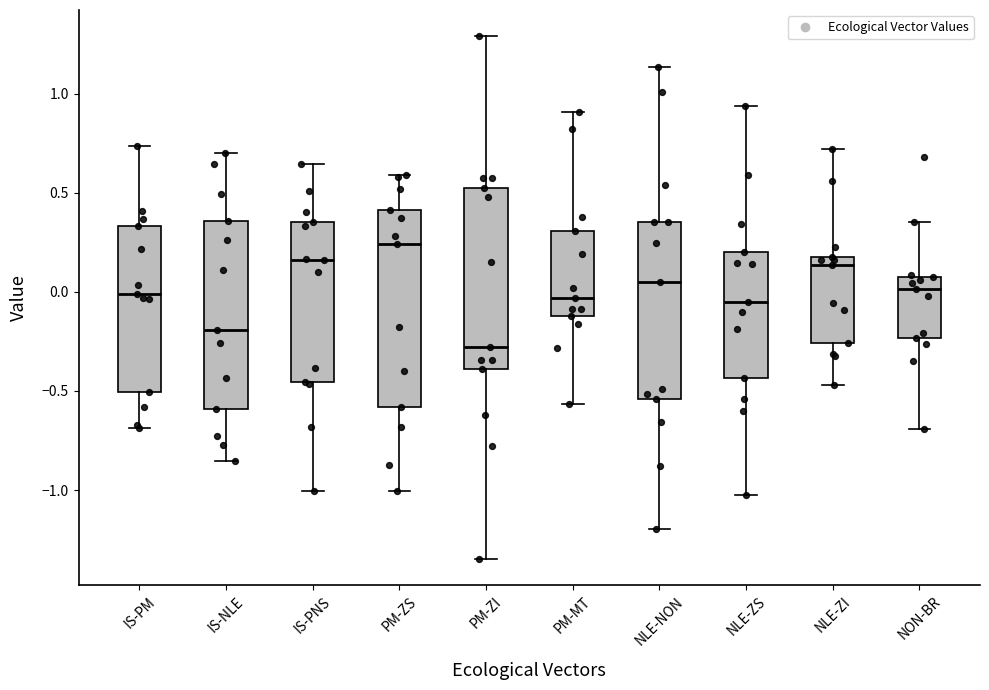

Reading left to right, read every box against the y-axis: the position of its median line, the range the box covers, and the ends of its whiskers. The values are not printed on the chart, so give them approximately, as read against the axis.

IS-PM: median 0.00, box -0.50 to 0.35, whiskers -0.70 to 0.75
IS-NLE: median -0.20, box -0.60 to 0.35, whiskers -0.85 to 0.70
IS-PNS: median 0.15, box -0.45 to 0.35, whiskers -1.00 to 0.65
PM-ZS: median 0.25, box -0.60 to 0.40, whiskers -1.00 to 0.60
PM-ZI: median -0.30, box -0.40 to 0.50, whiskers -1.35 to 1.30
PM-MT: median -0.05, box -0.10 to 0.30, whiskers -0.55 to 0.90
NLE-NON: median 0.05, box -0.55 to 0.35, whiskers -1.20 to 1.15
NLE-ZS: median -0.05, box -0.45 to 0.20, whiskers -1.00 to 0.95
NLE-ZI: median 0.15, box -0.25 to 0.20, whiskers -0.45 to 0.70
NON-BR: median 0.00, box -0.25 to 0.05, whiskers -0.70 to 0.35